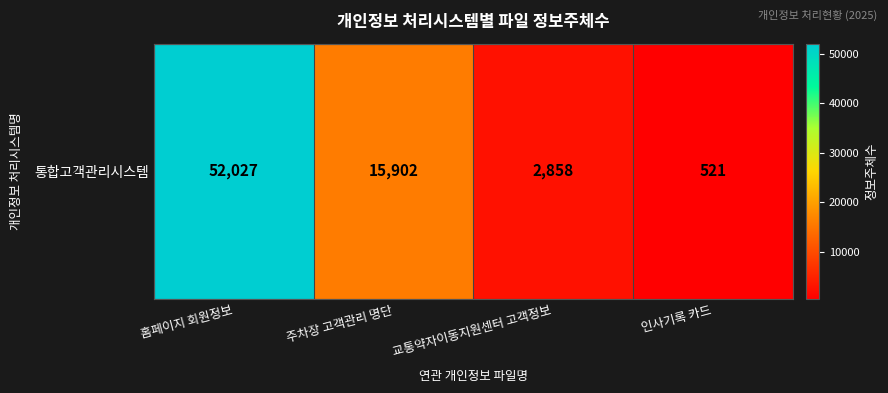

Reading right to left, transcribe all the data shown in this chart.

521	2858	15902	52027